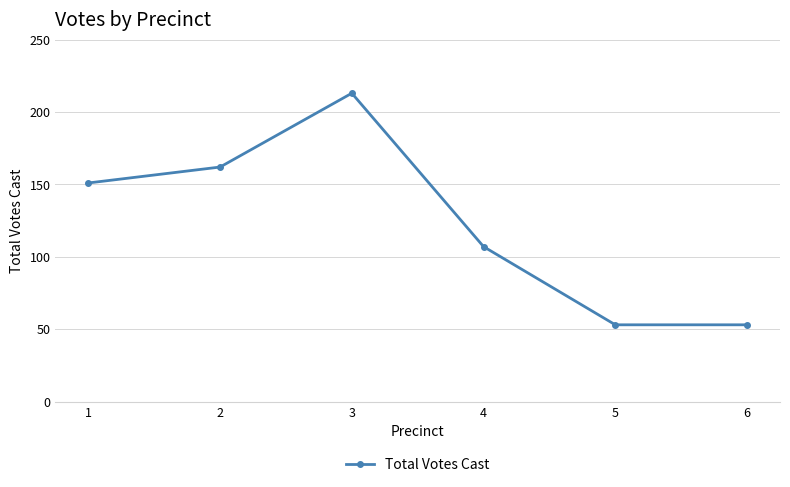

Which has a higher value, 6 or 1?

1